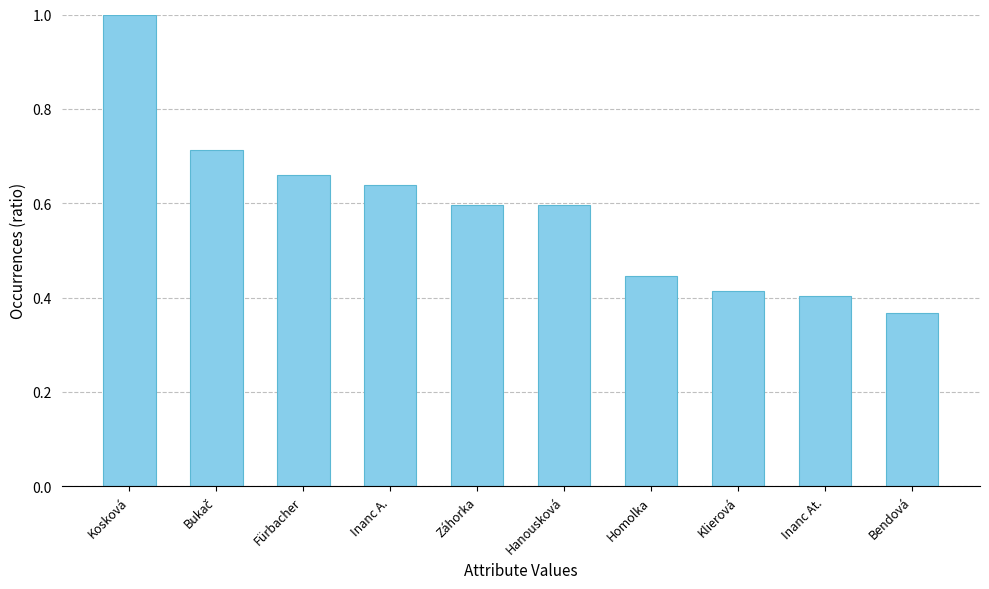

True or false: the data shows 1.8 at Kosková.

False